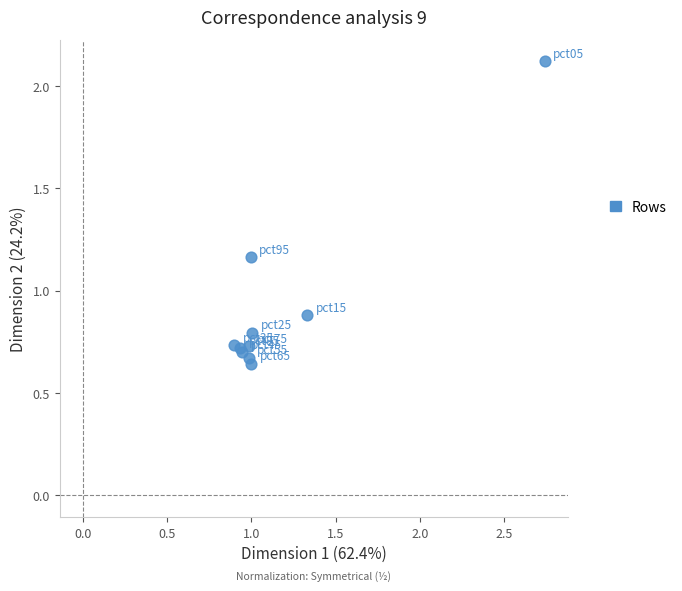

What Y value in the scatter plot is closest to 1?

0.9